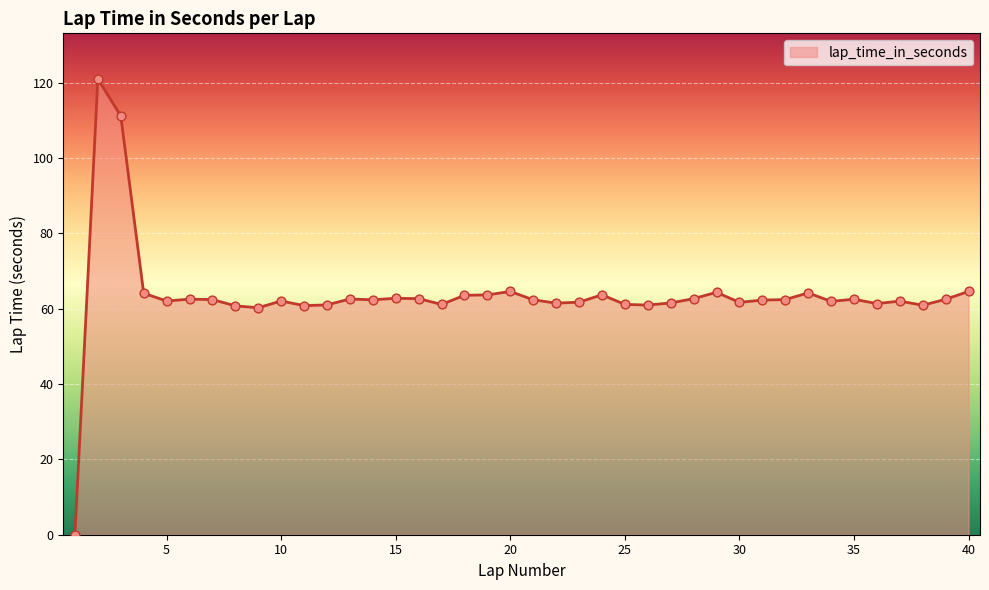

What is the difference between the maximum and minimum values?

121.0